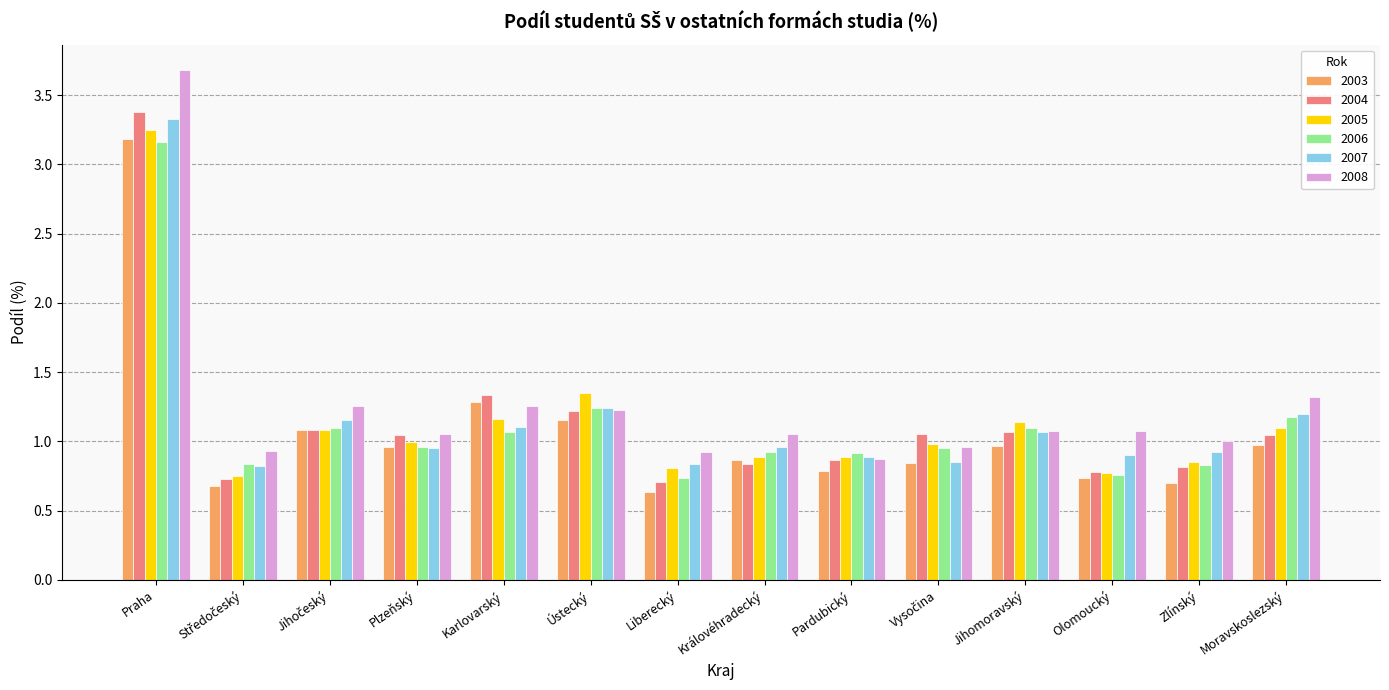

What is the spread (max minus min) of values at Liberecký?

0.3